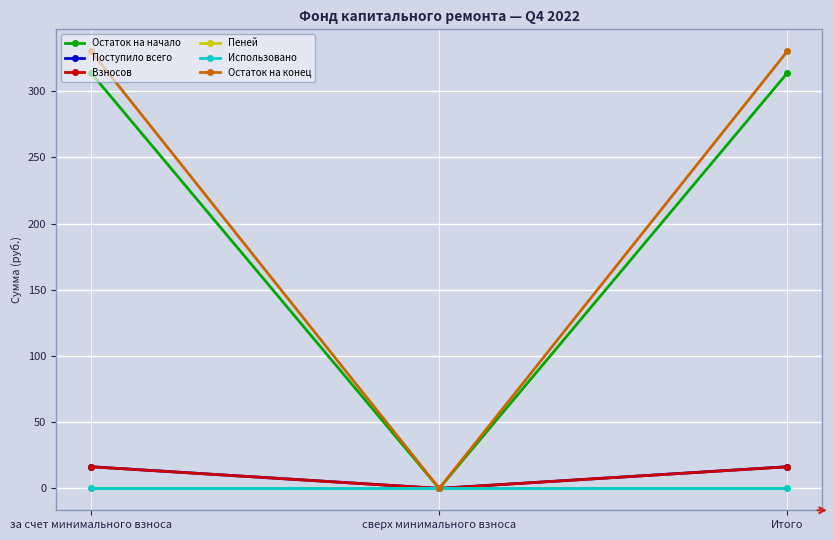

True or false: Поступило всего has a value of 0.0 at сверх минимального взноса.

True